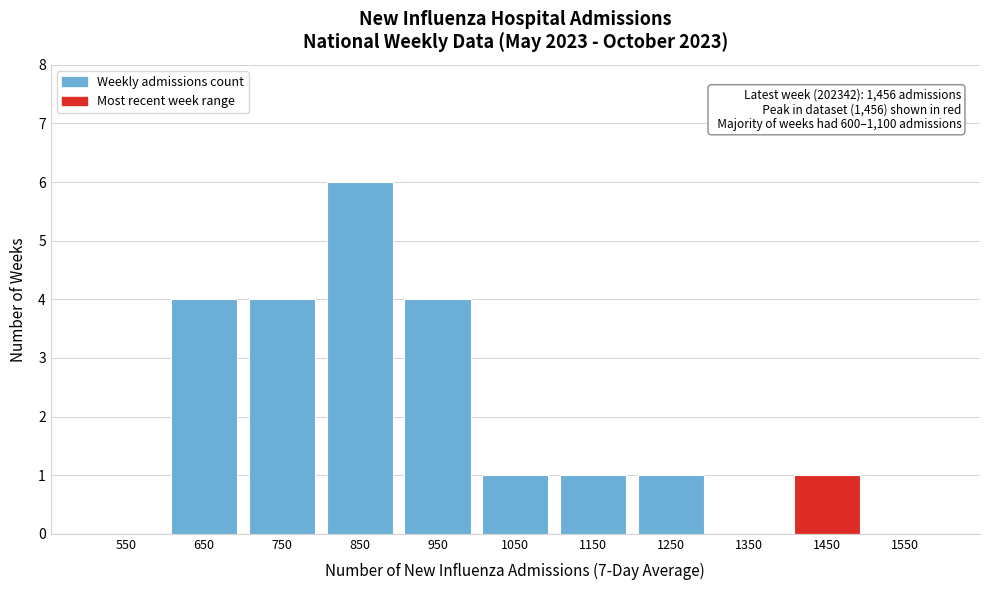

Which range on the x-axis has the tallest bar?

800 to 900